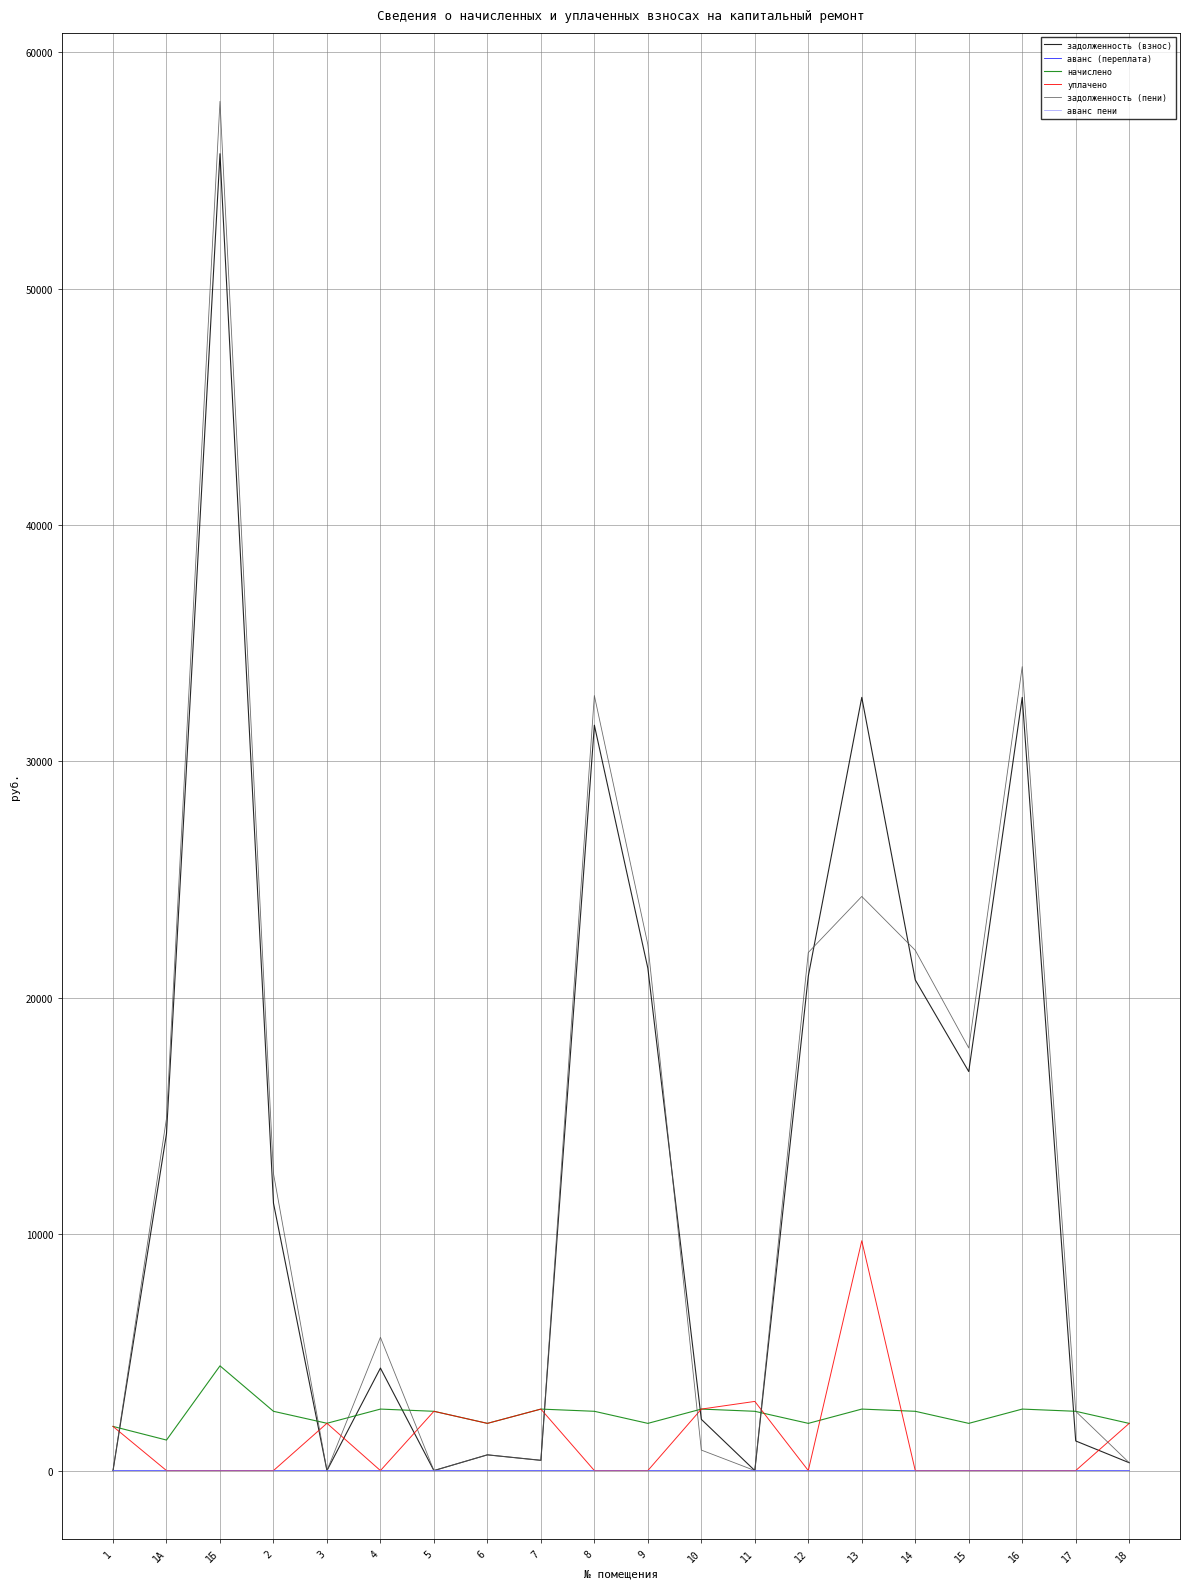

True or false: начислено and аванс пени cross at least once.

False